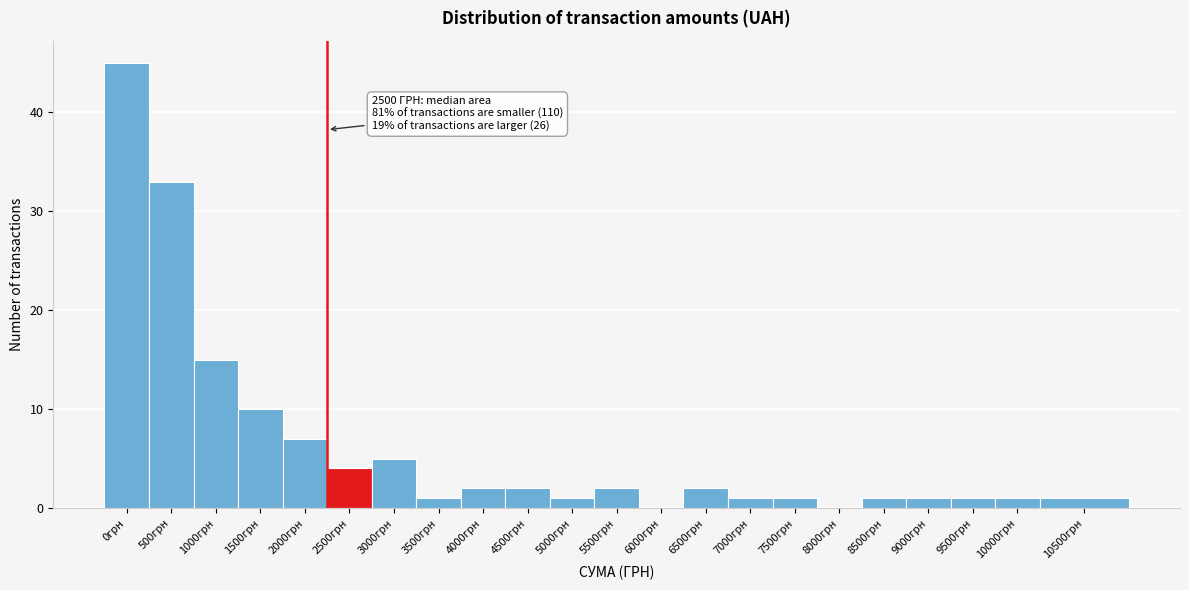

Reading right to left, extract all data points from this chart.

10500грн=1	10000грн=1	9500грн=1	9000грн=1	8500грн=1	8000грн=0	7500грн=1	7000грн=1	6500грн=2	6000грн=0	5500грн=2	5000грн=1	4500грн=2	4000грн=2	3500грн=1	3000грн=5	2500грн=4	2000грн=7	1500грн=10	1000грн=15	500грн=33	0грн=45